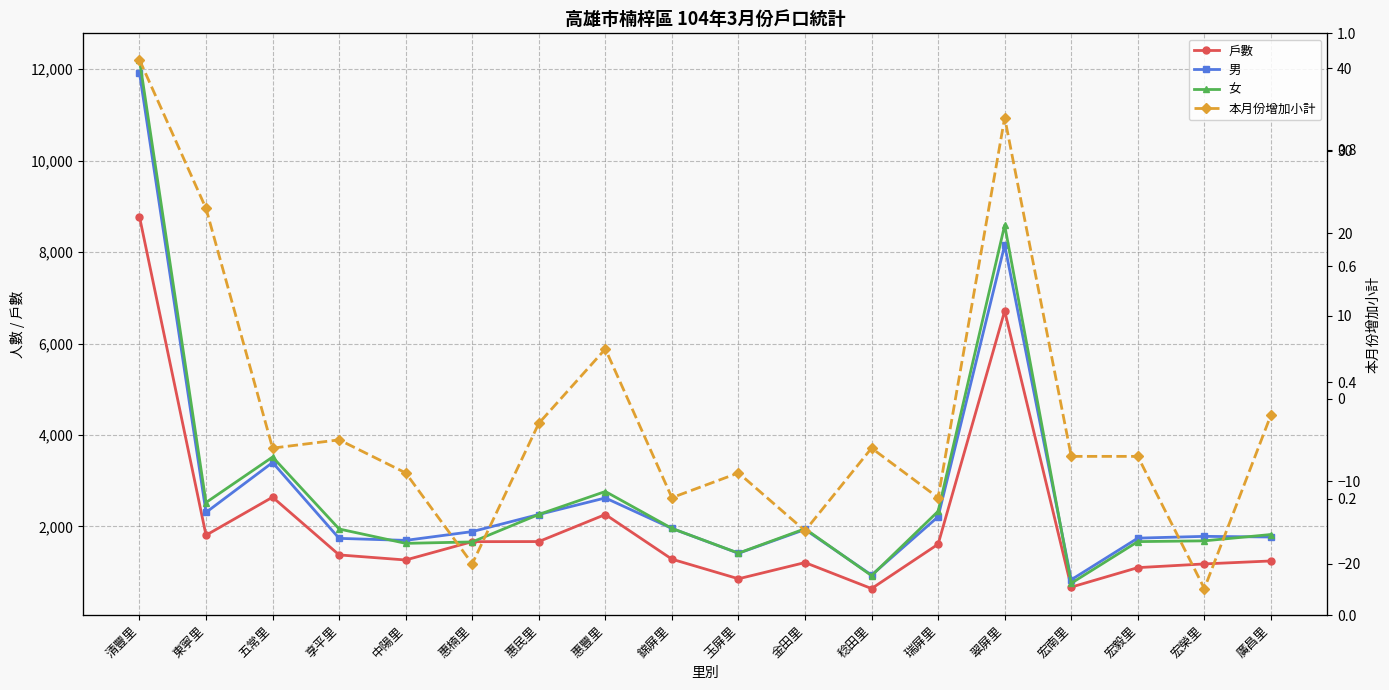

What are all the series names shown in the legend?

戶數, 男, 女, 本月份增加小計